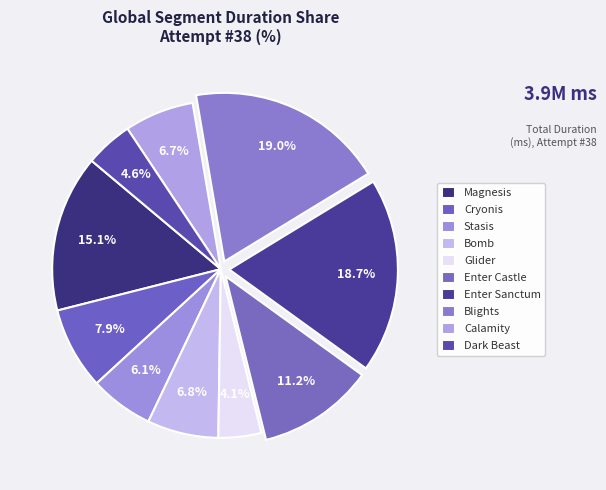

What is the smallest slice in the pie chart?

Glider